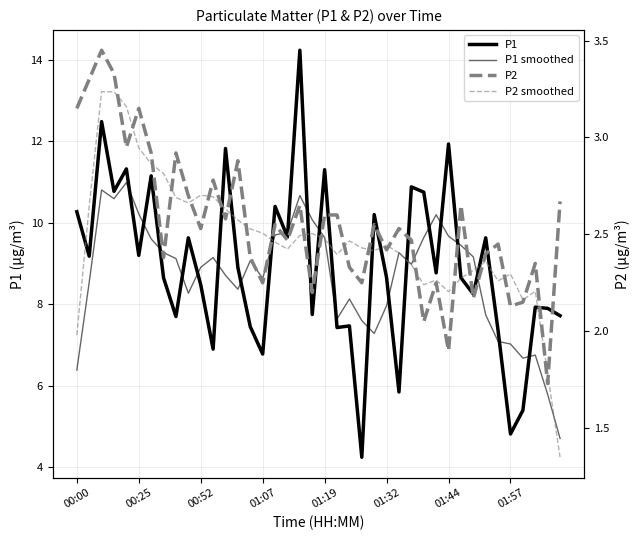

How many series are shown in this chart?

4